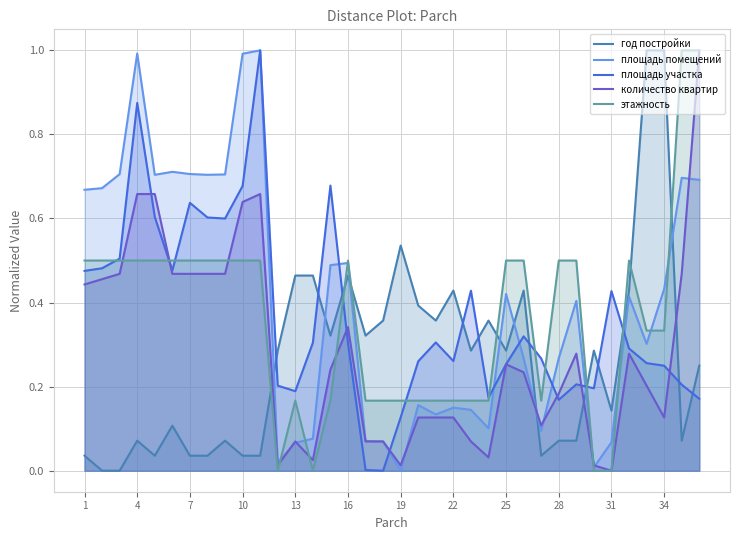

What is the average value of the площадь жилых помещений series?

0.4